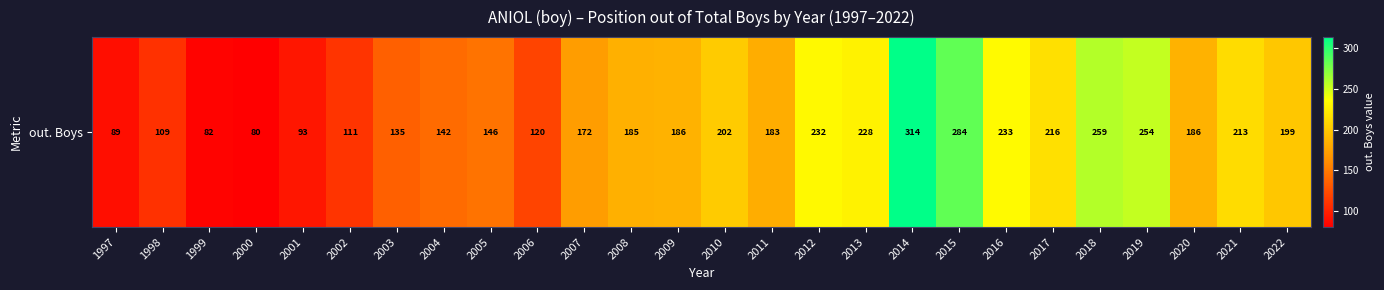

What value does the data have at 1998, to the nearest 10?

110